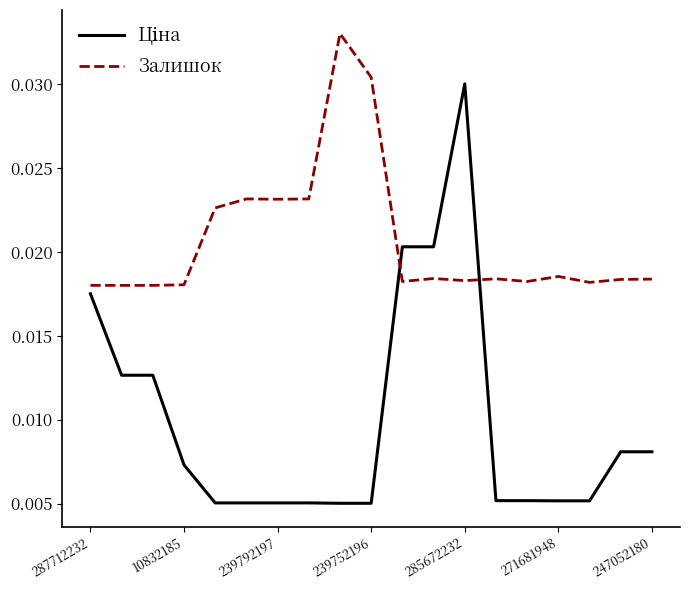

How many distinct data groups are displayed?

2